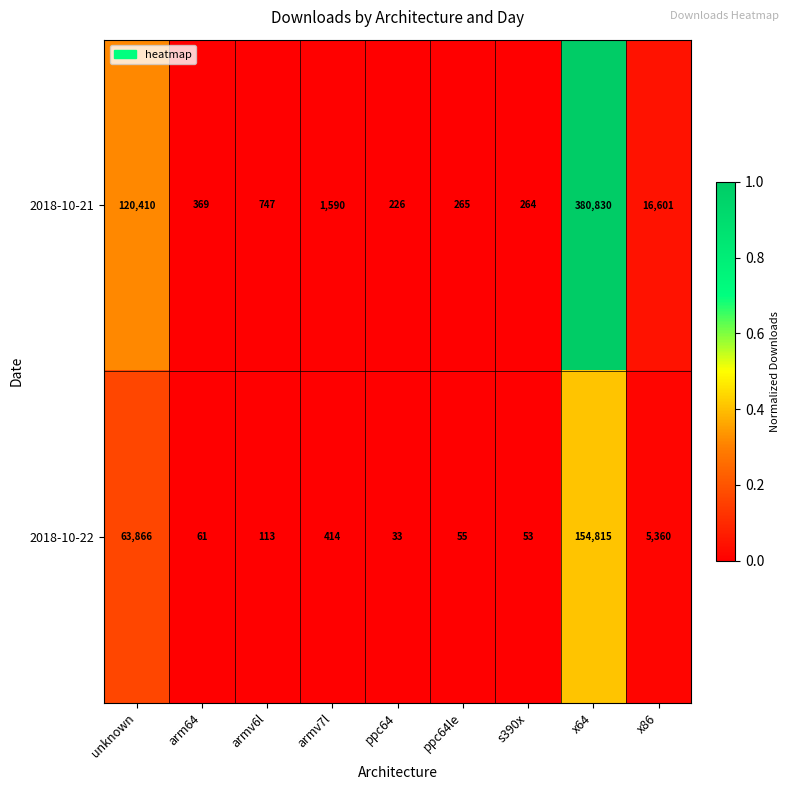

At which category is the sum across all series the highest?

x64